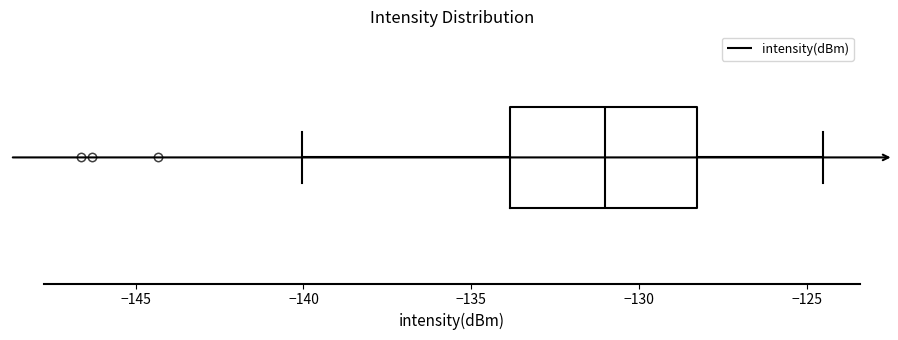

Read this box plot against the x-axis: the position of the median line, the range covered by the box, and the ends of both whiskers. The values are not printed on the chart, so give them approximately, as read against the axis.

median -131.0, box -134.0 to -128.5, whiskers -140.0 to -124.5